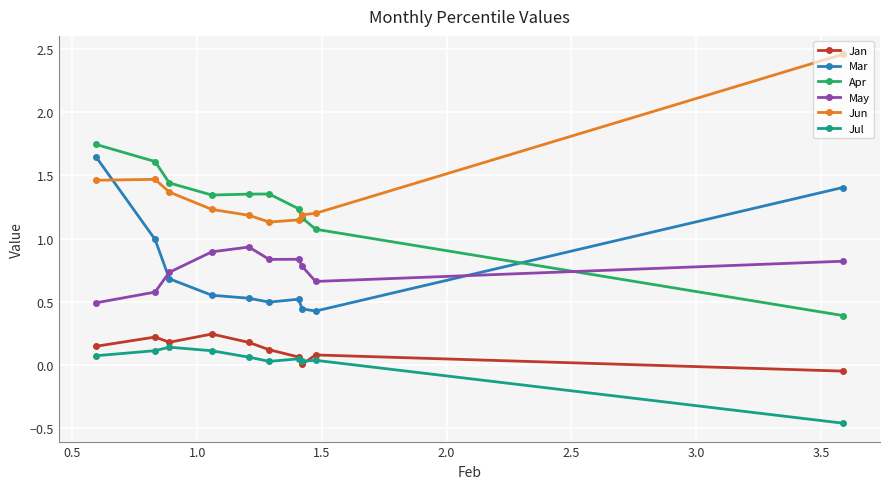

How many times do Apr and Mar cross each other?

1